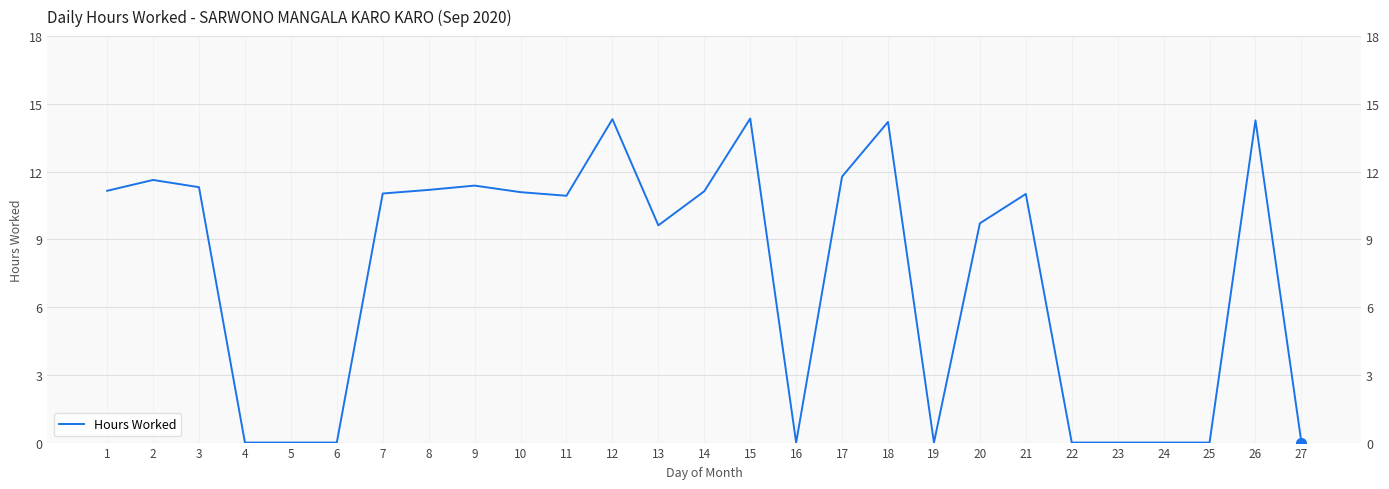

What is the value of the 26th point from the left?

14.3